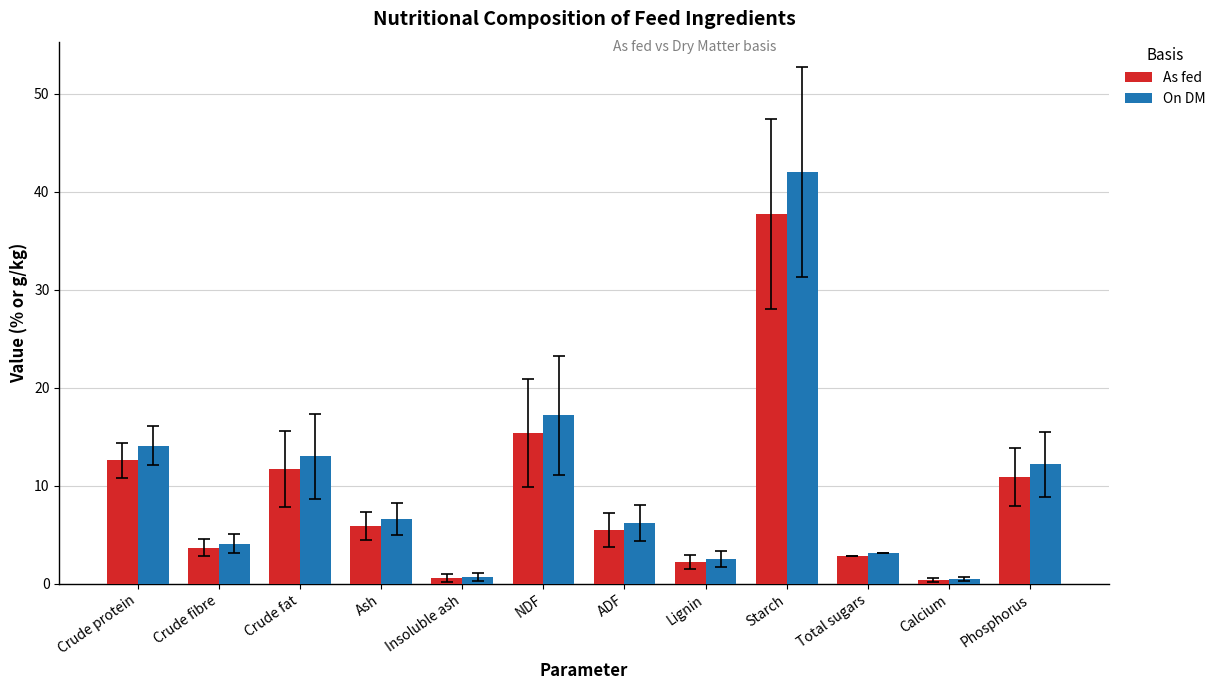

What is the average value of the On DM series?

10.2